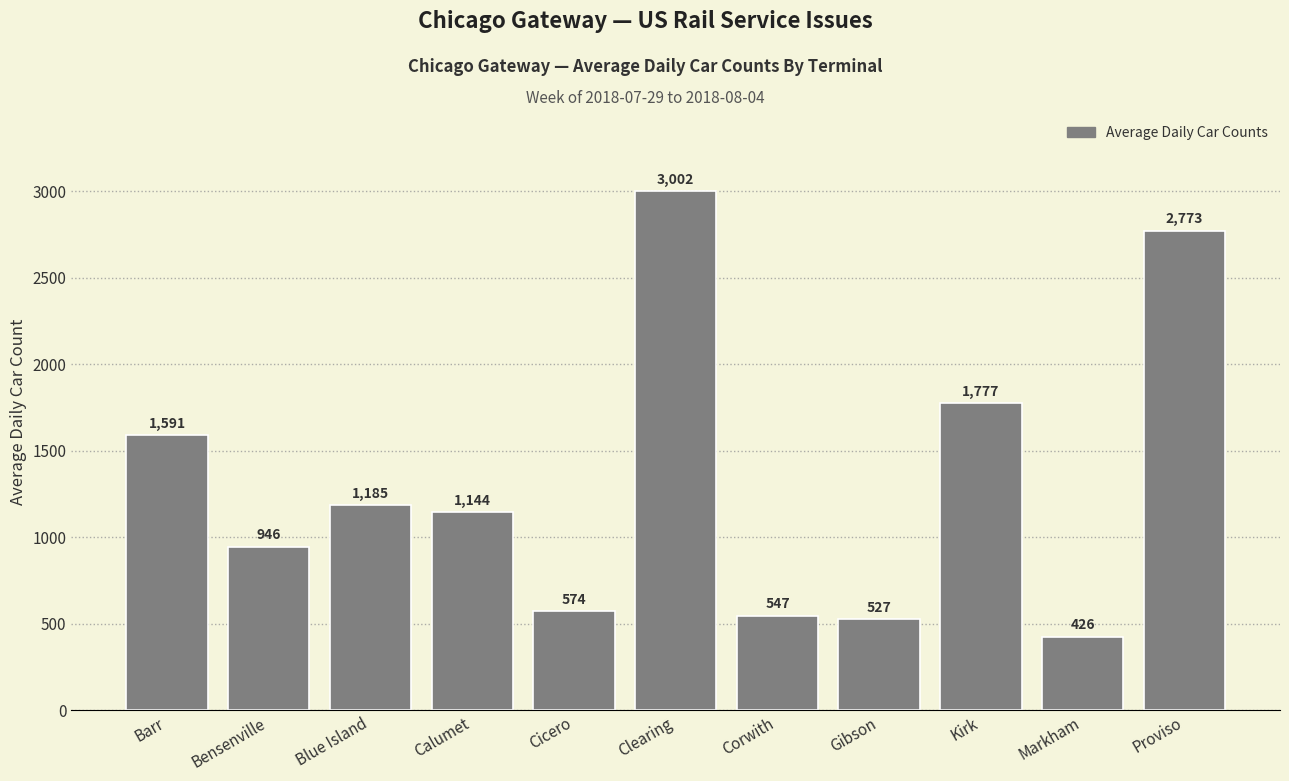

What is the label of the 8th bar from the left?

Gibson